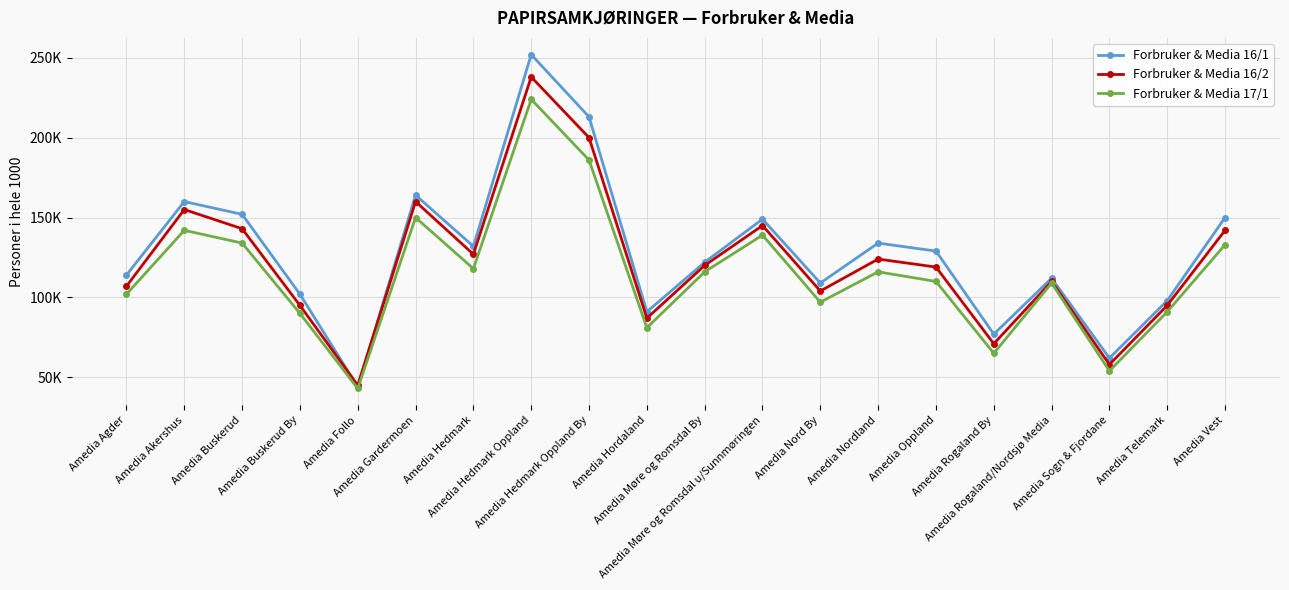

What is the label of the 1st point from the left?

Amedia Agder